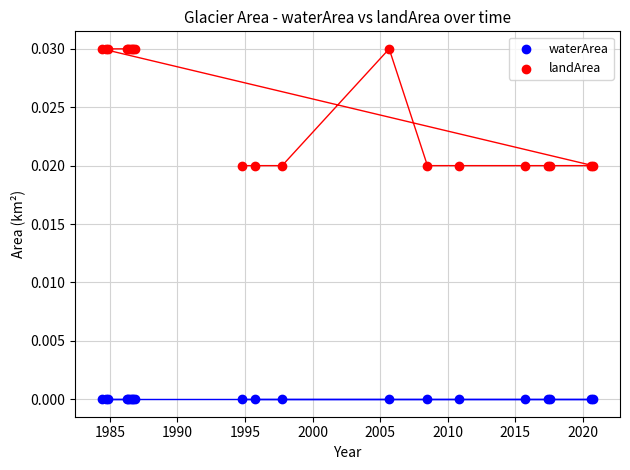

Which series reaches the maximum Y coordinate?

landArea